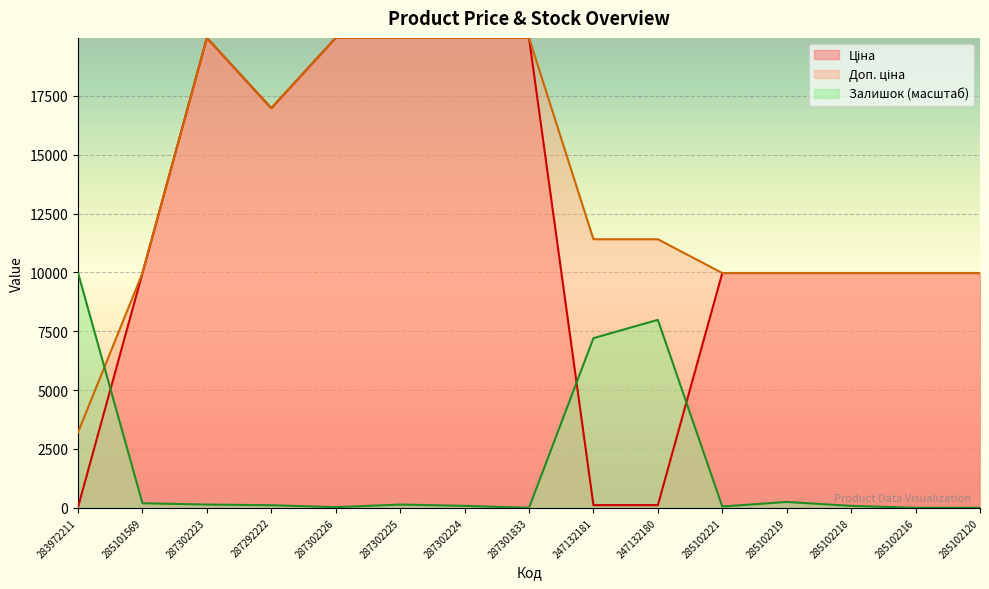

Between 285102216 and 287301833, which is larger?

287301833